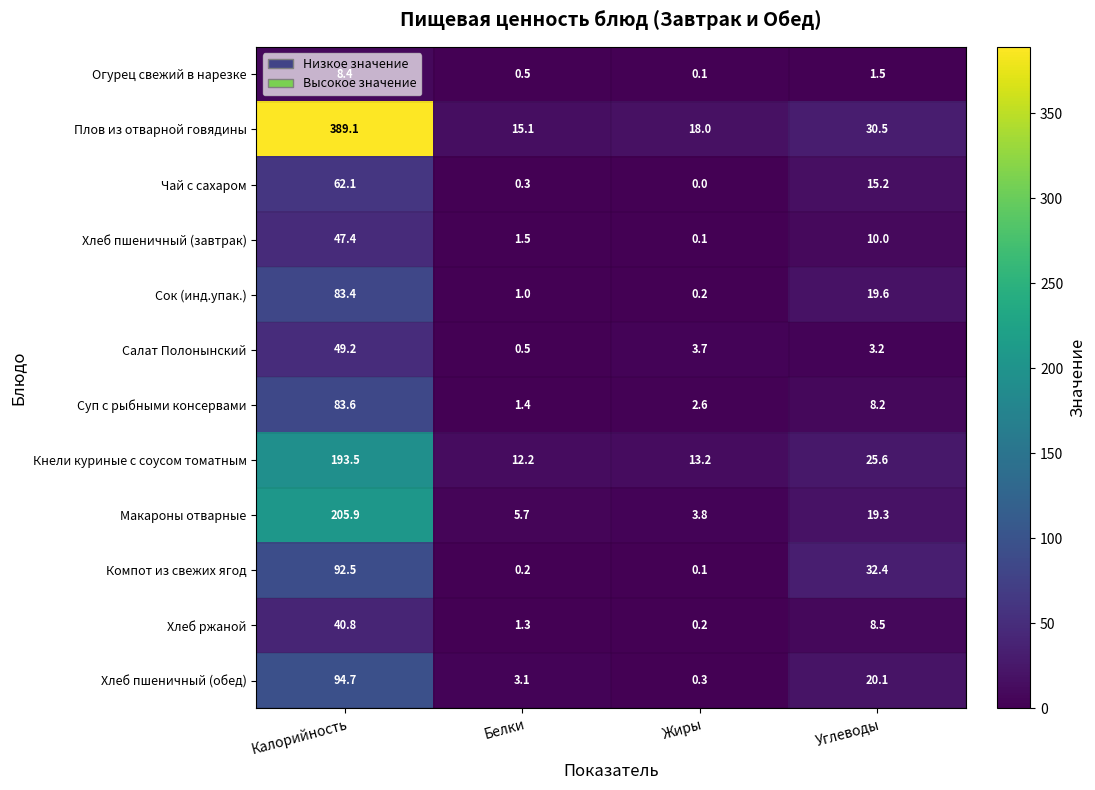

What is the average value of the Сок (инд.упак.) series?

26.1